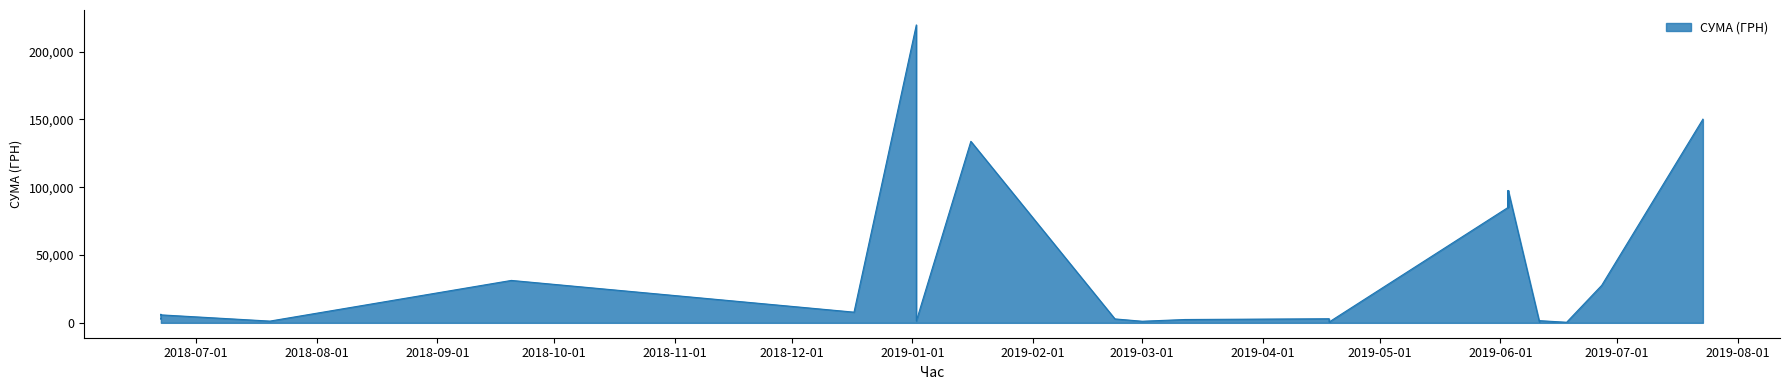

List the labels in order of value, largest first.

02.01.2019, 23.07.2019, 16.01.2019, 03.06.2019, 03.06.2019, 03.06.2019, 03.06.2019, 20.09.2018, 27.06.2019, 17.12.2018, 02.01.2019, 22.06.2018, 22.06.2018, 22.06.2018, 18.04.2019, 22.02.2019, 22.02.2019, 22.02.2019, 22.02.2019, 22.02.2019, 22.02.2019, 22.02.2019, 22.02.2019, 22.06.2018, 12.03.2019, 11.06.2019, 02.01.2019, 20.07.2018, 01.03.2019, 01.03.2019, 01.03.2019, 01.03.2019, 01.03.2019, 01.03.2019, 01.03.2019, 01.03.2019, 11.06.2019, 18.04.2019, 18.04.2019, 18.06.2019